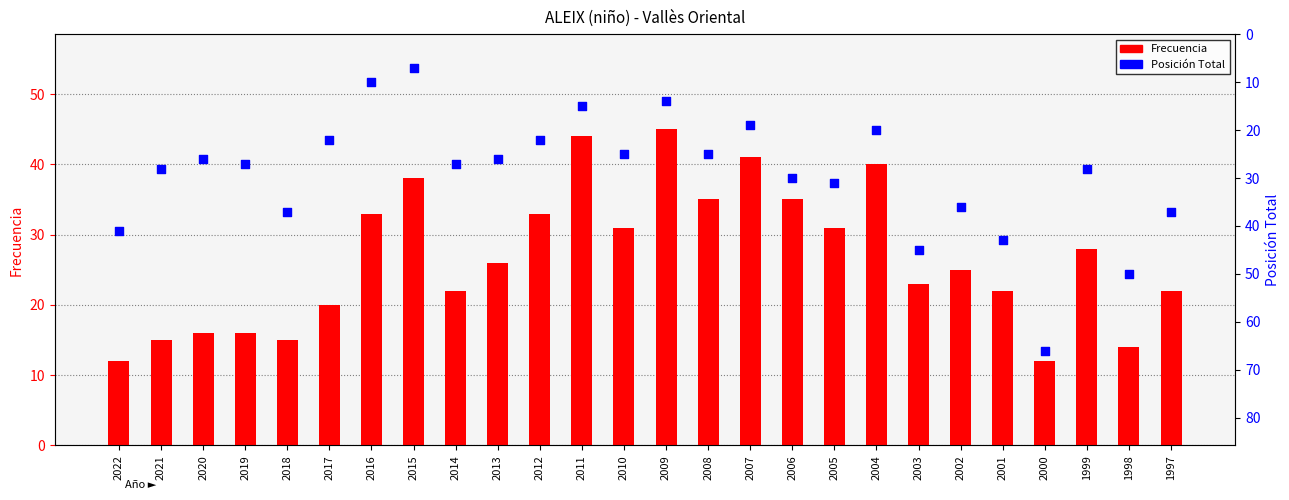

Which series reaches the minimum Y coordinate?

Posición Total